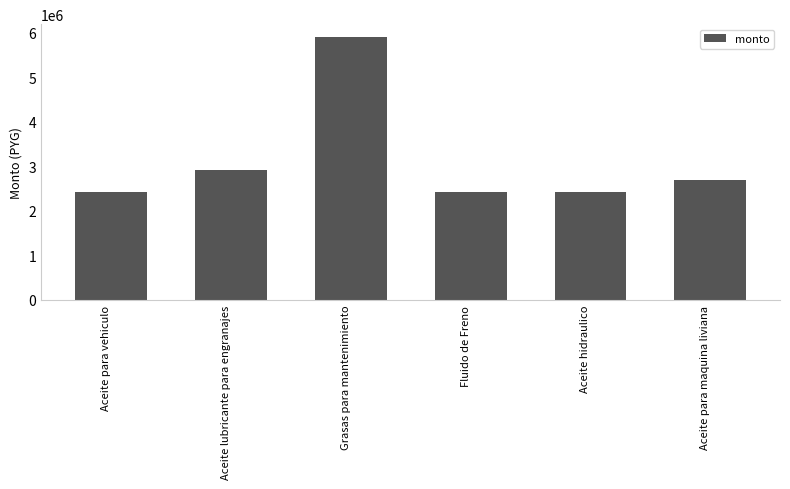

How many values are below 2688000?

3